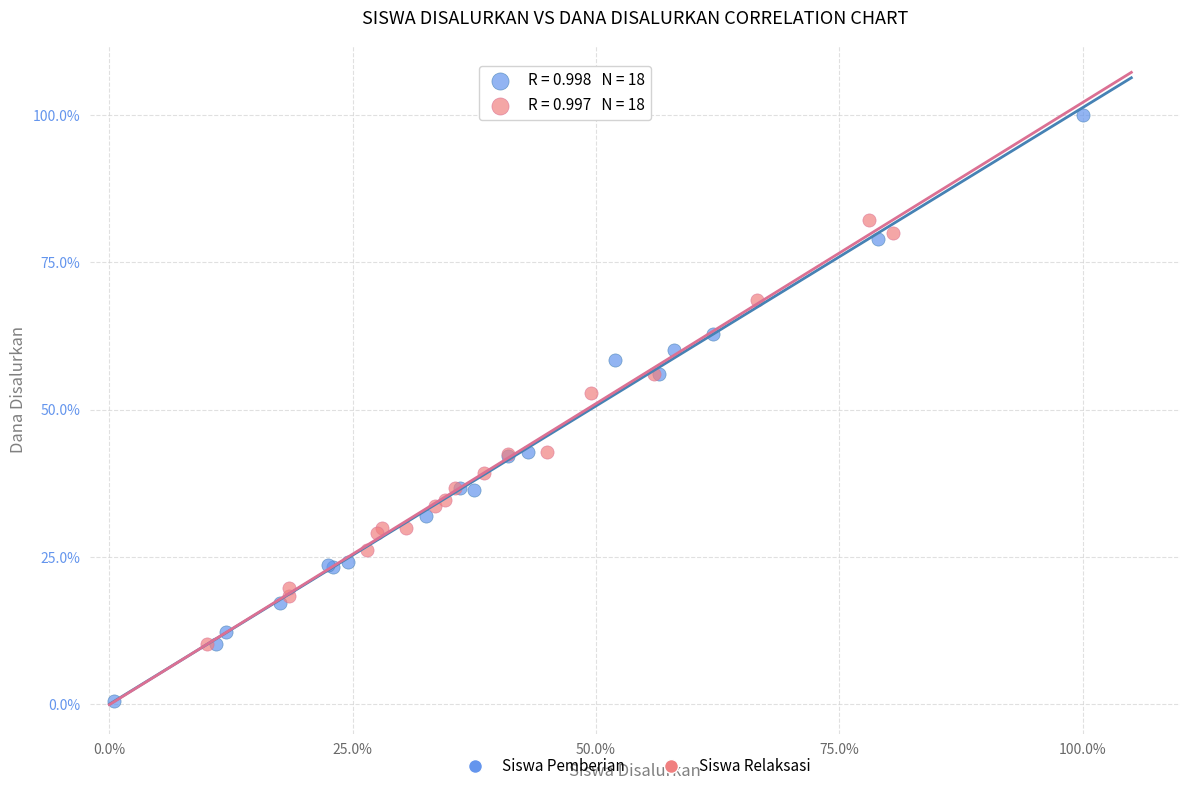

Which series reaches the minimum Y coordinate?

Siswa Pemberian